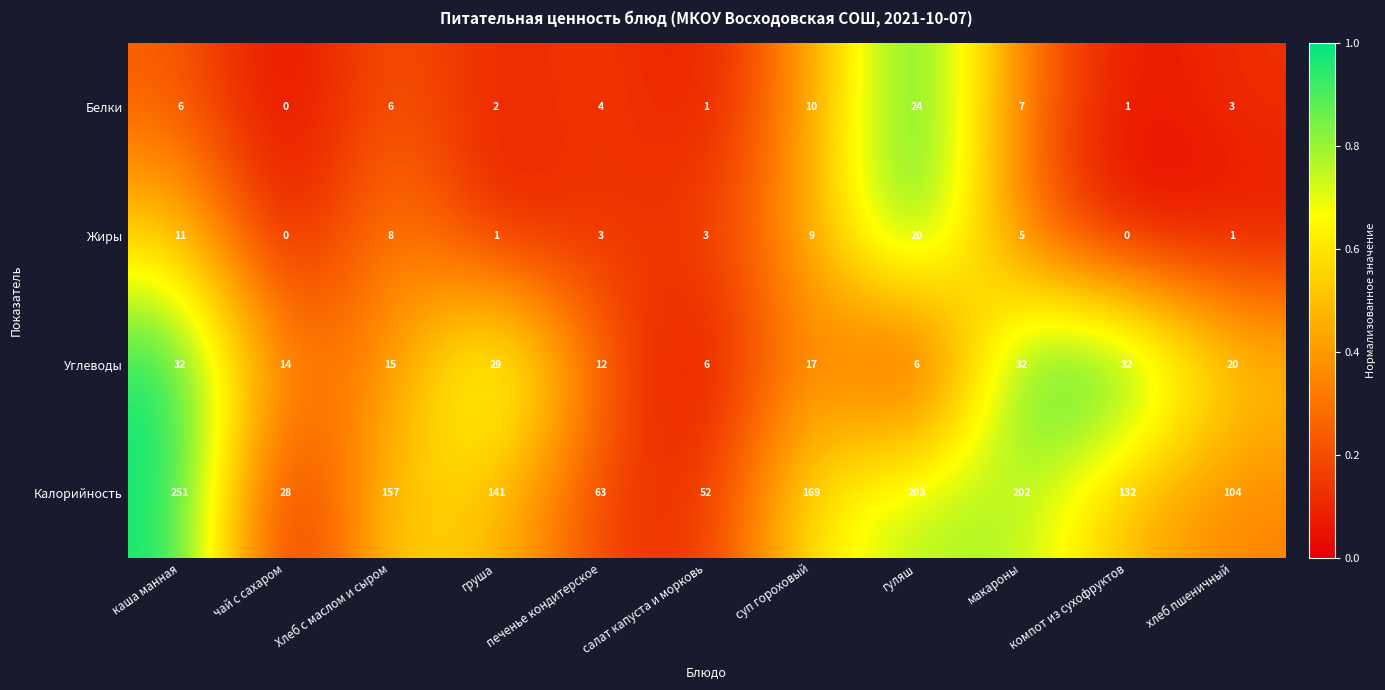

At how many categories does at least one series exceed 148?

5